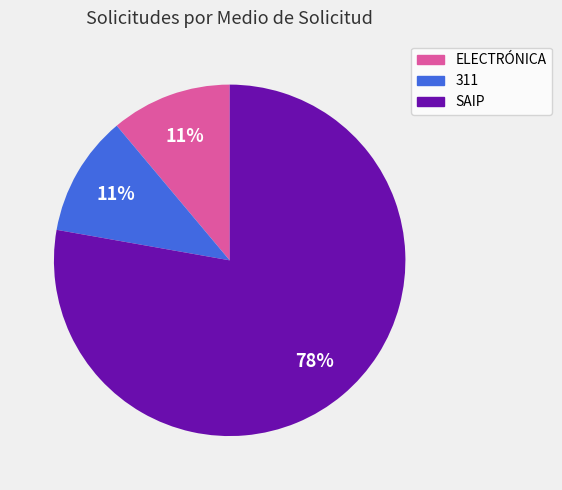

Does any single category account for the majority?

Yes